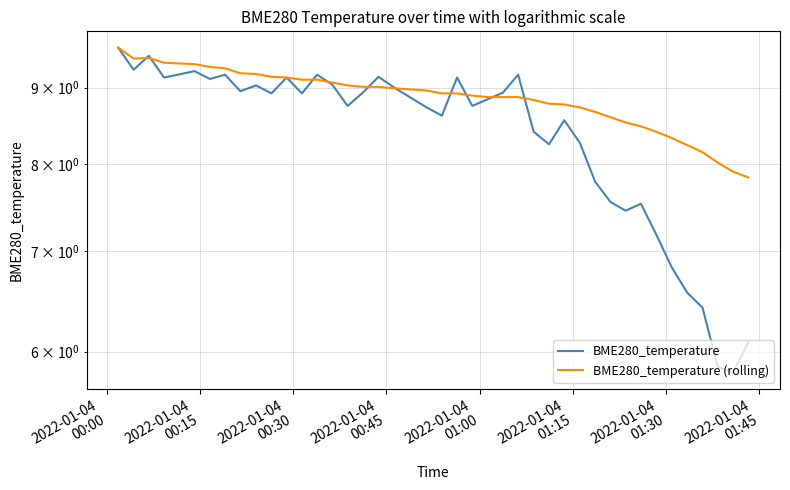

What is the average value of the BME280_temperature (rolling) series?

8.9